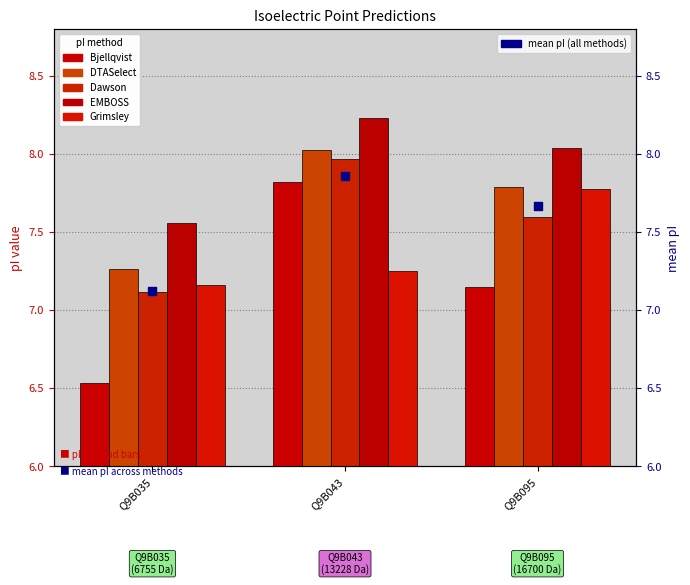

Is the value of mean pI (all methods) at Q9B095 greater than the value of Bjellqvist at Q9B043?

No